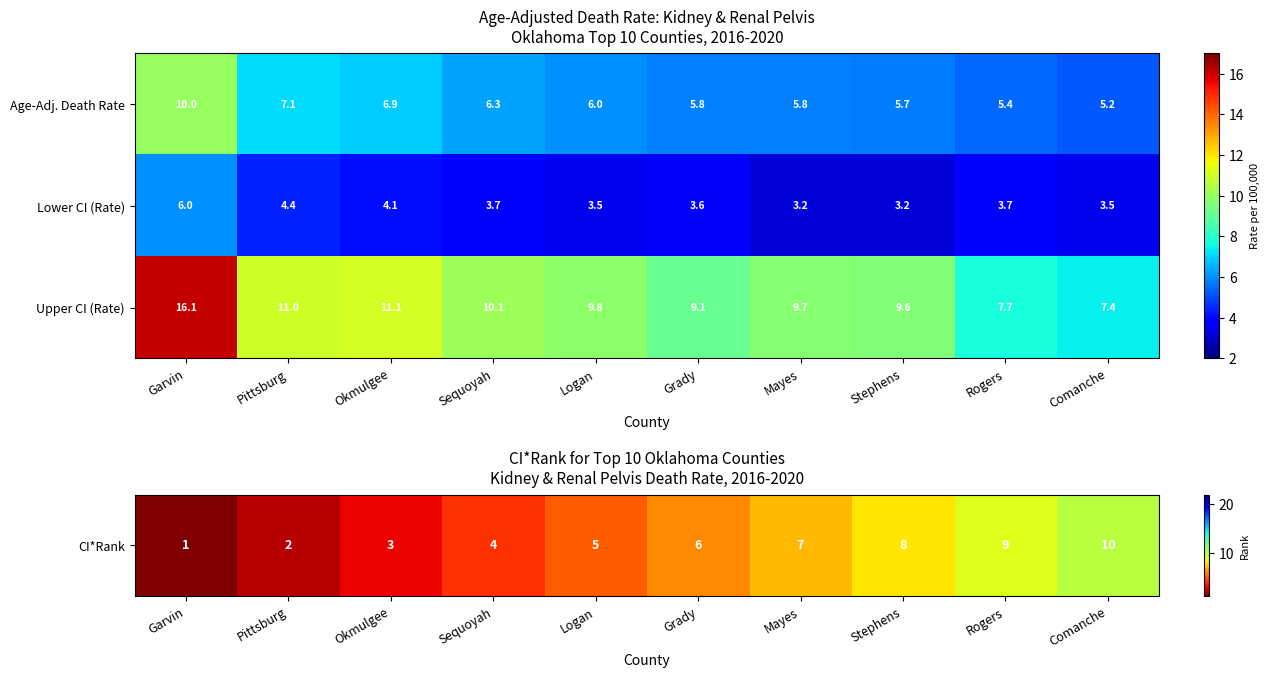

Reading left to right, what are all the values shown in this chart?

Age-Adj. Death Rate: 10.0	7.1	6.9	6.3	6.0	5.8	5.8	5.7	5.4	5.2
Lower CI (Rate): 6.0	4.4	4.1	3.7	3.5	3.6	3.2	3.2	3.7	3.5
Upper CI (Rate): 16.1	11.0	11.1	10.1	9.8	9.1	9.7	9.6	7.7	7.4